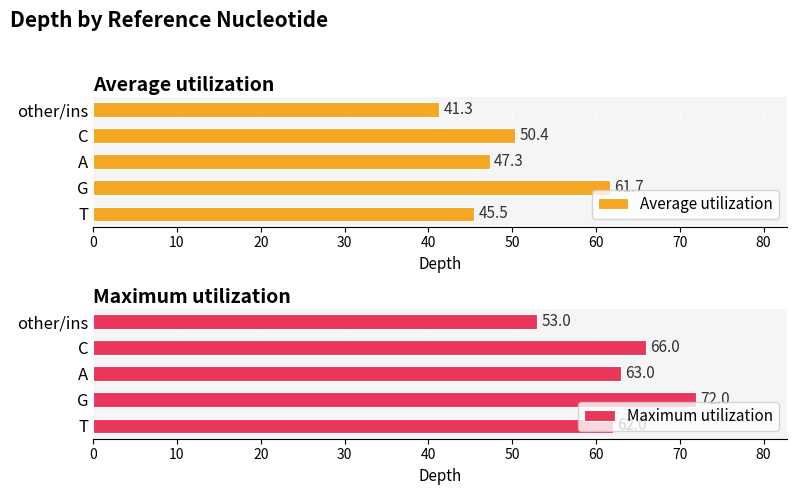

Rank the series by their average value, from lowest to highest.

Average utilization, Maximum utilization